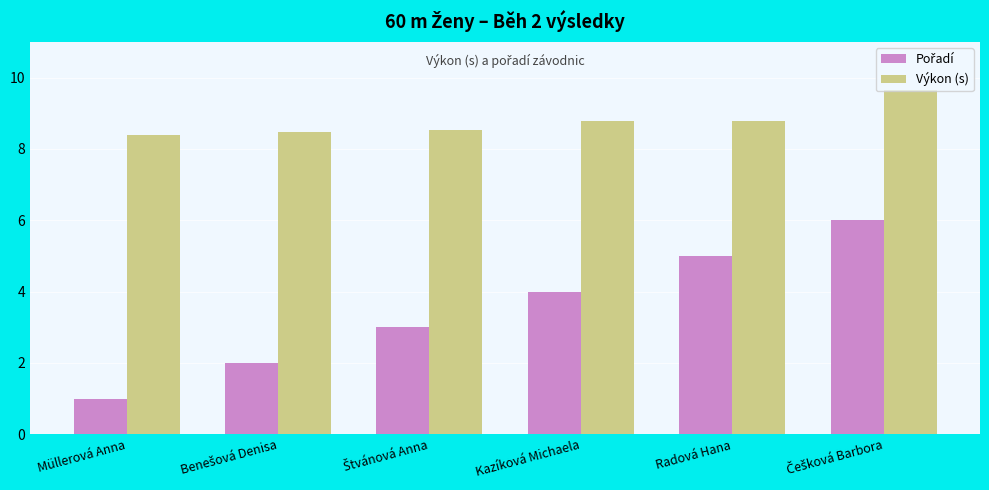

What is the difference between the maximum and minimum values in the Výkon (s) series?

1.3